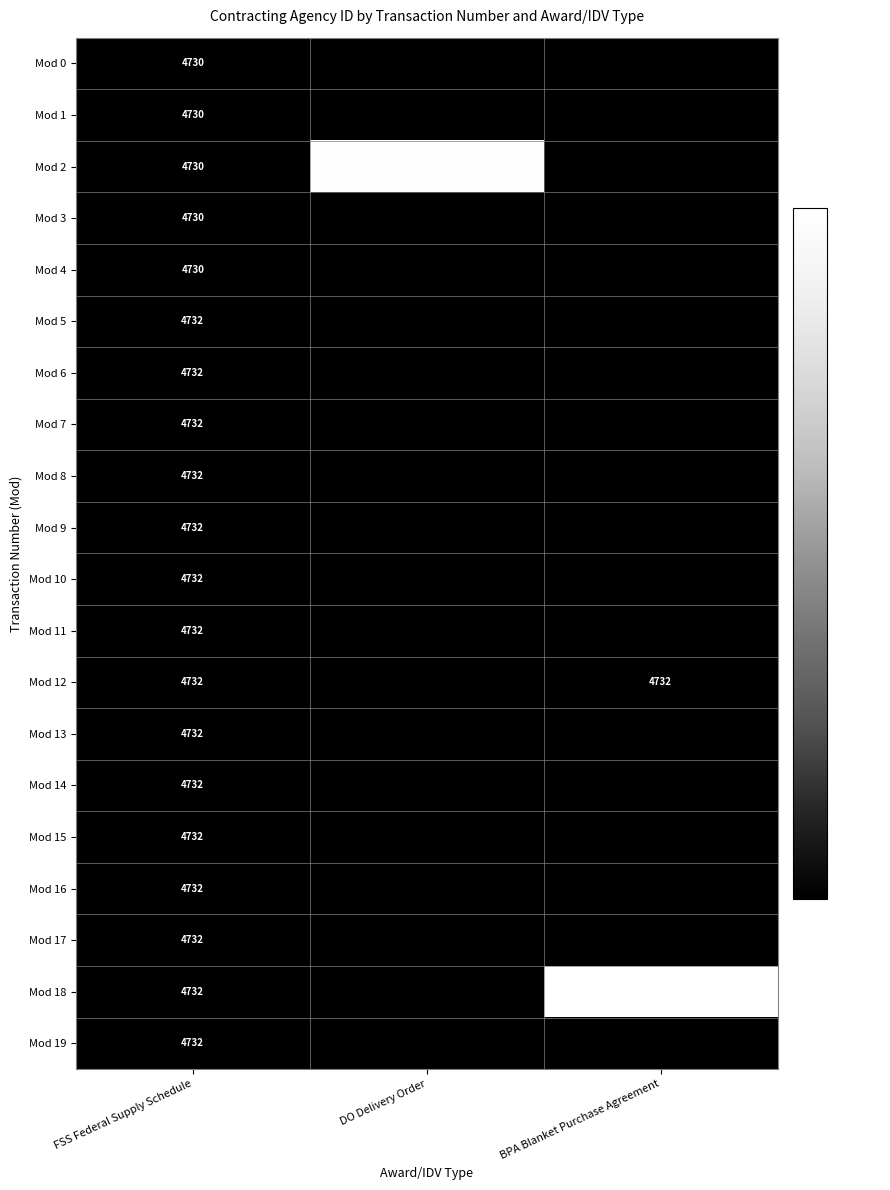

The Mod 17 series shows 4732 at FSS Federal Supply Schedule. True or false?

True